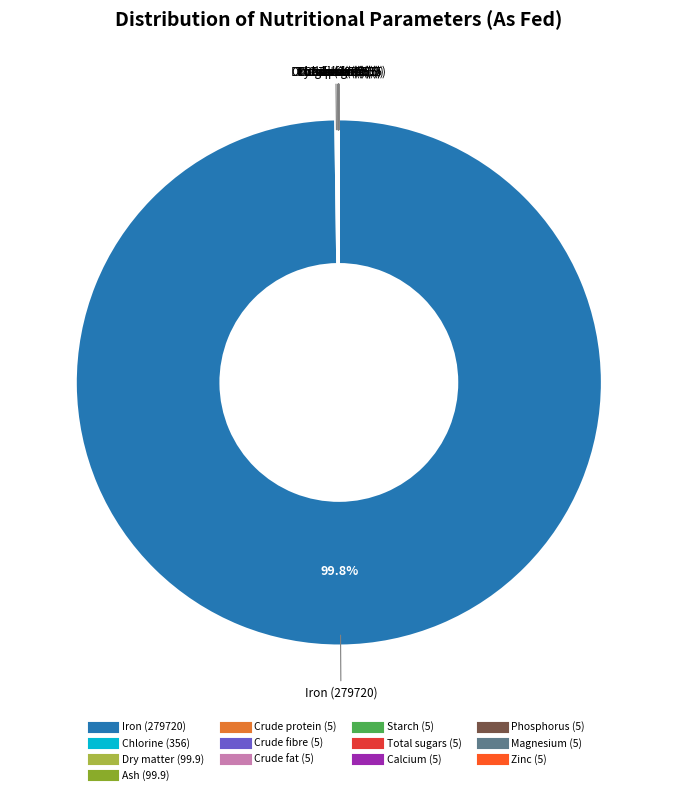

Is there any slice that represents more than half of the pie?

Yes